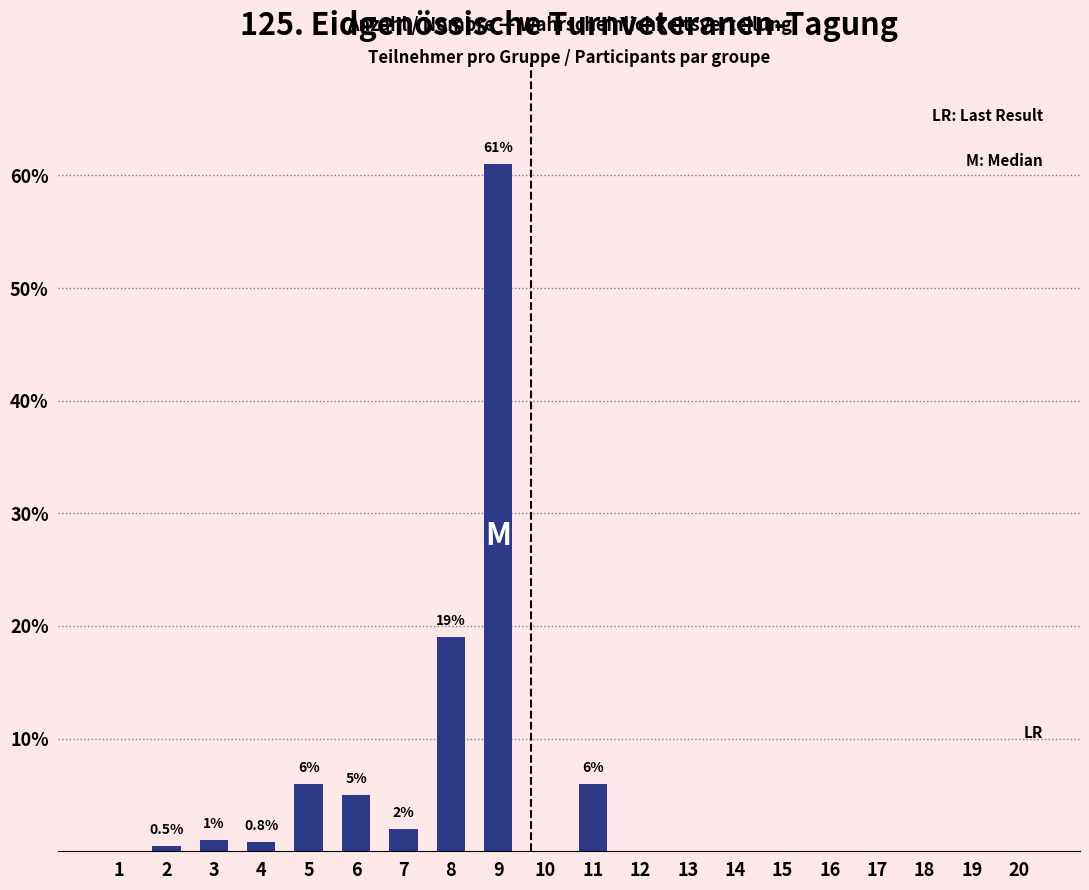

Is it true that the value at 10 is -20.4?

False